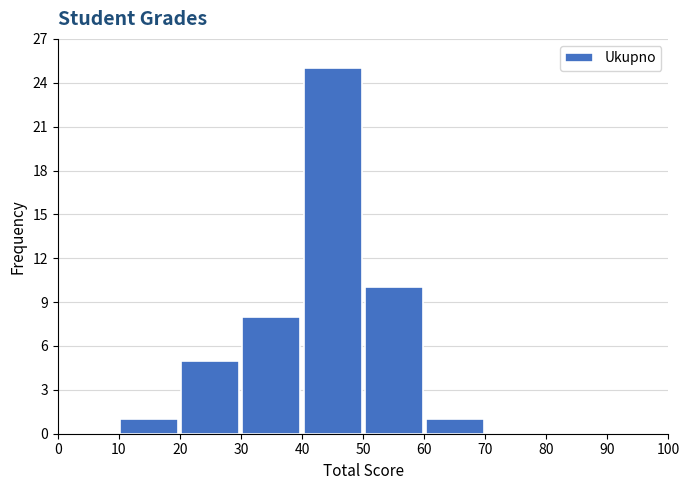

What is the height of the bar covering 30 to 40 on the x-axis? The values are not printed on the chart, so give them approximately, as read against the axis.

8